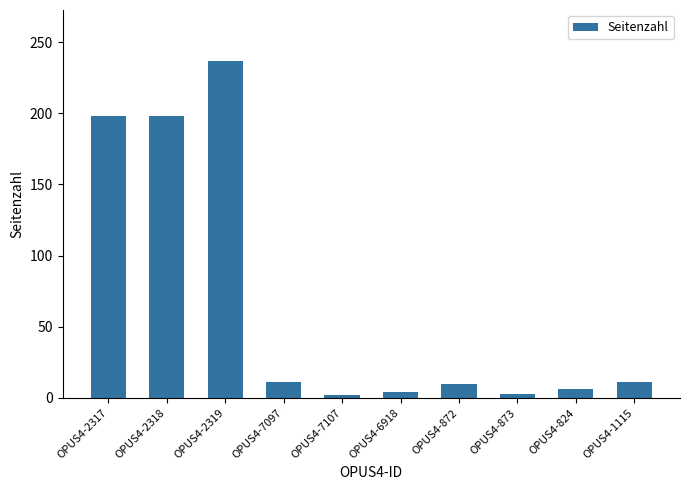

What is the label of the 3rd bar from the right?

OPUS4-873